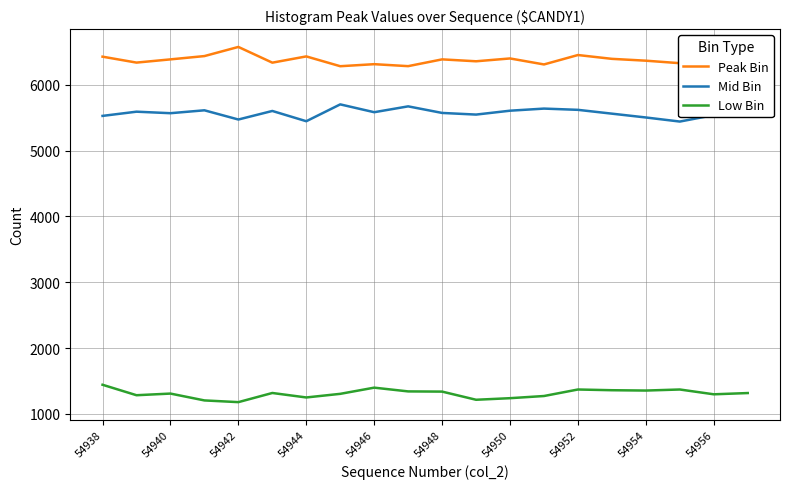

True or false: Low Bin and Mid Bin intersect in this chart.

False